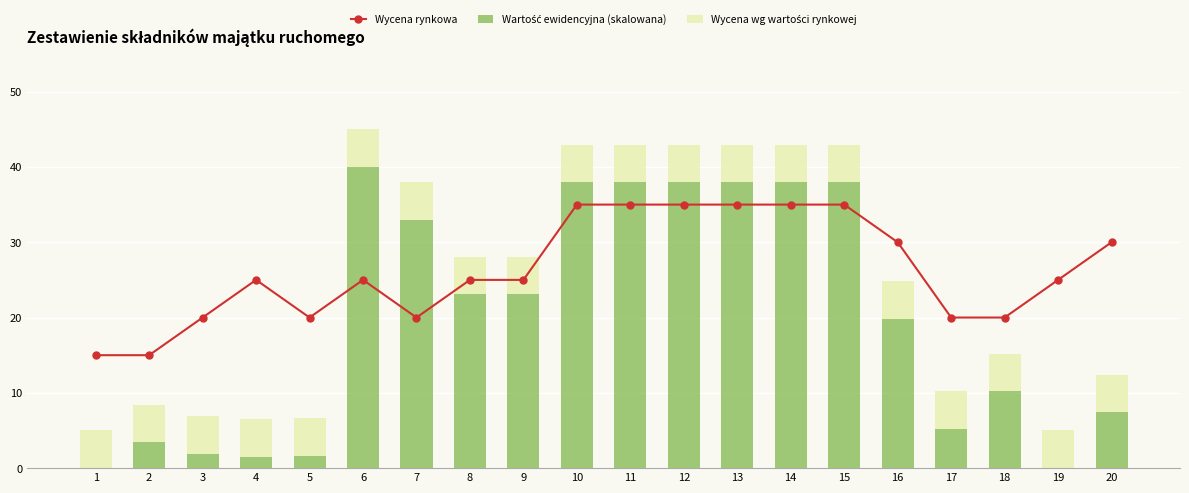

Reading left to right, transcribe all the data shown in this chart.

Wycena rynkowa: 15.0	15.0	20.0	25.0	20.0	25.0	20.0	25.0	25.0	35.0	35.0	35.0	35.0	35.0	35.0	30.0	20.0	20.0	25.0	30.0
Wartość ewidencyjna (skalowana): 0.0	3.4	1.9	1.5	1.7	40.0	33.0	23.1	23.1	37.9	37.9	37.9	37.9	37.9	37.9	19.8	5.2	10.2	0.0	7.4
Wycena wg wartości rynkowej: 5.0	5.0	5.0	5.0	5.0	5.0	5.0	5.0	5.0	5.0	5.0	5.0	5.0	5.0	5.0	5.0	5.0	5.0	5.0	5.0